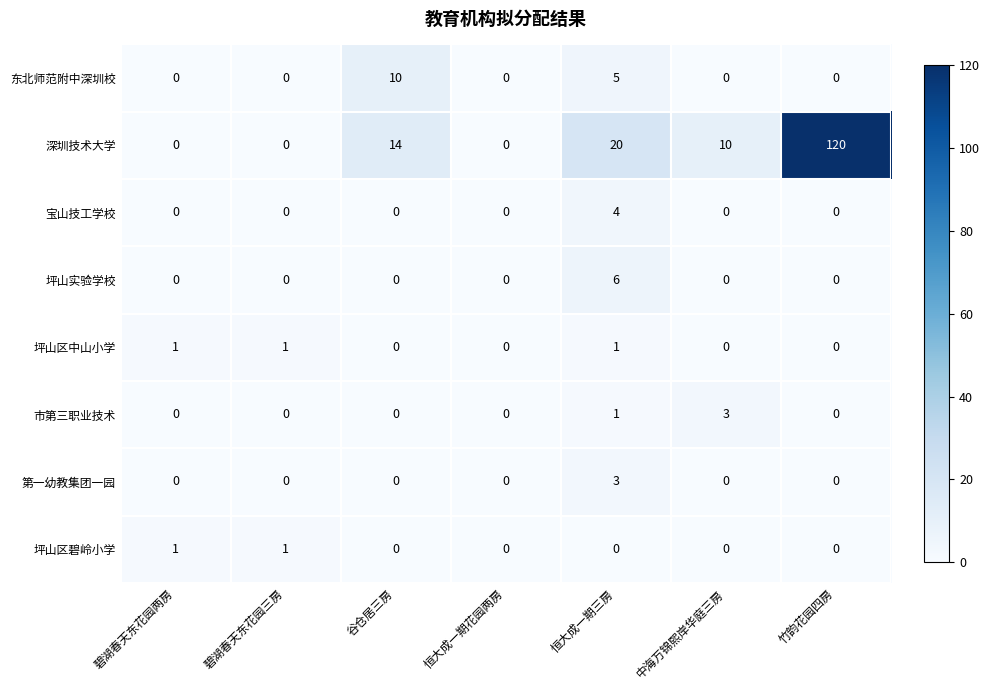

True or false: 宝山技工学校 has a value of 0 at 碧湖春天东花园三房.

True